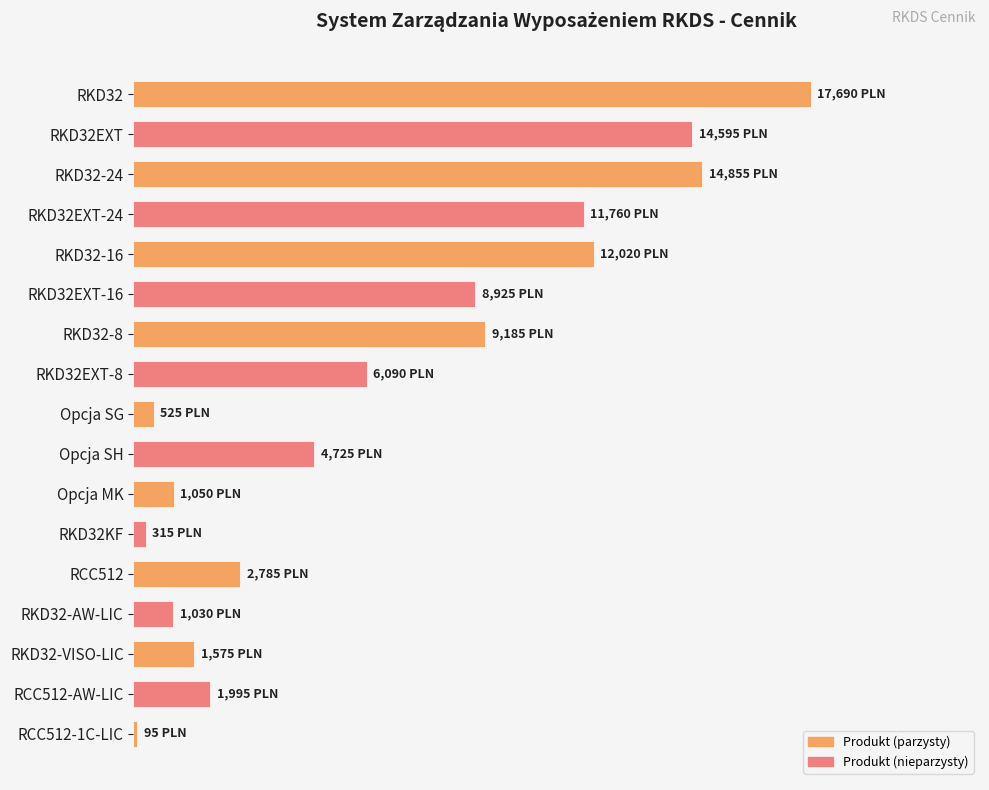

Does the chart contain any negative values?

No